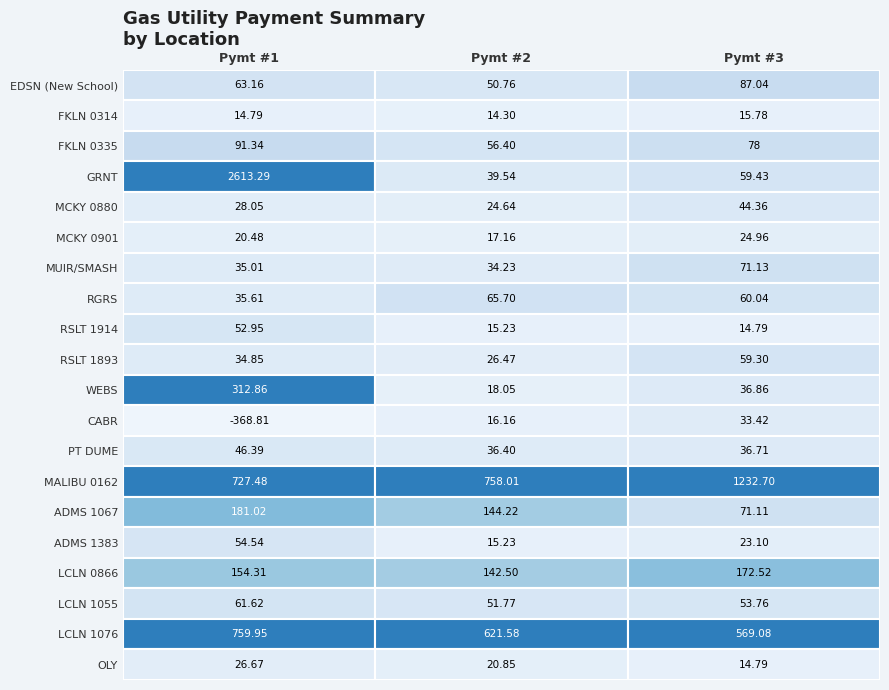

Which series has the largest range (max minus min)?

GRNT